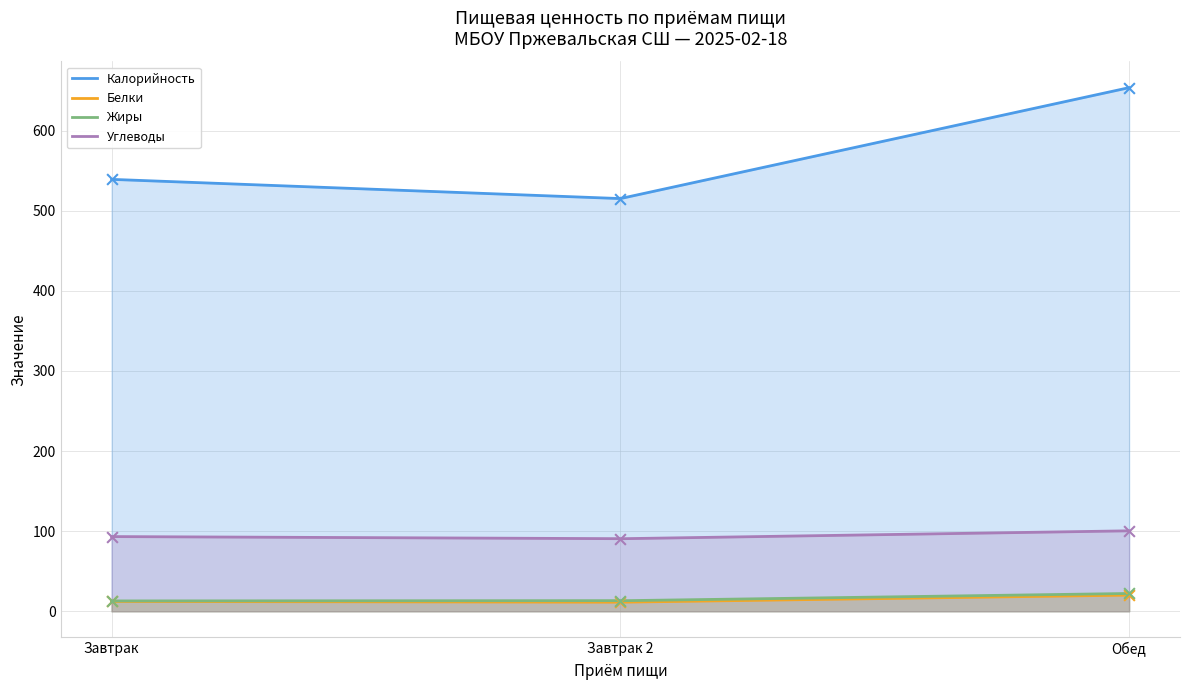

What are all the series names shown in the legend?

Калорийность, Белки, Жиры, Углеводы